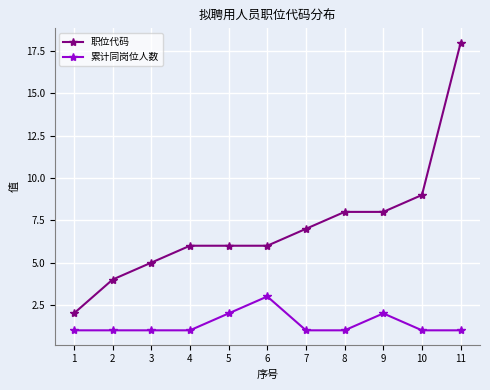

List the series in order of their peak value, highest first.

职位代码, 累计同岗位人数